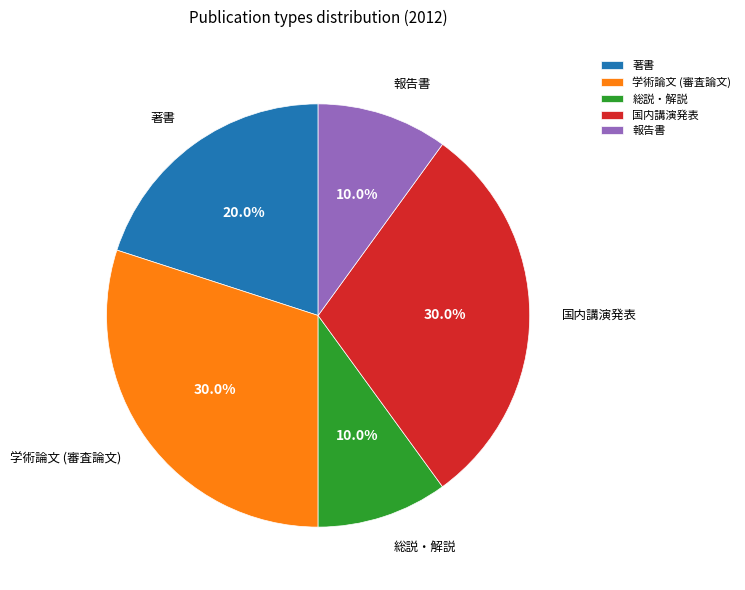

To the nearest percent, what percentage of the pie is 総説・解説?

10%